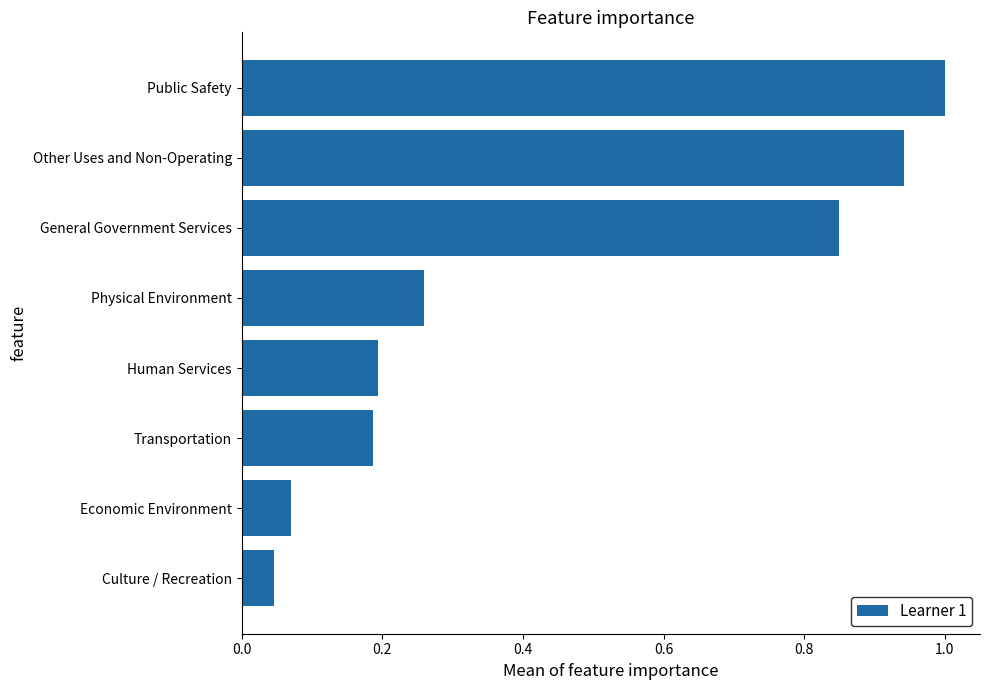

What is the difference between the maximum and minimum values?

1.0